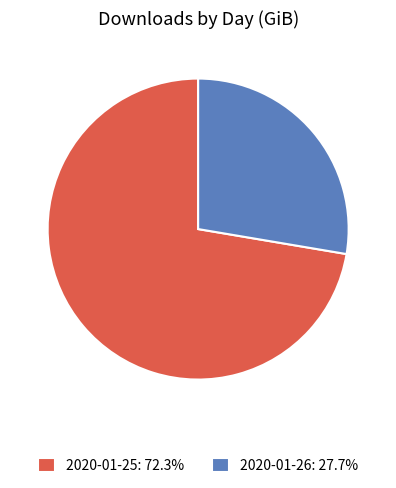

Approximately how many times larger is the value at 2020-01-26: 27.7% compared to 2020-01-25: 72.3%?

0.4